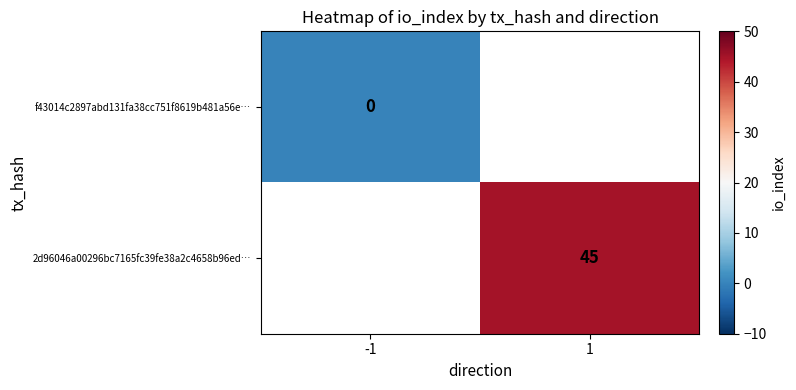

Is the value of 2d96046a00296bc7165fc39fe38a2c4658b96ed… at 1 greater than the value of f43014c2897abd131fa38cc751f8619b481a56e… at -1?

Yes